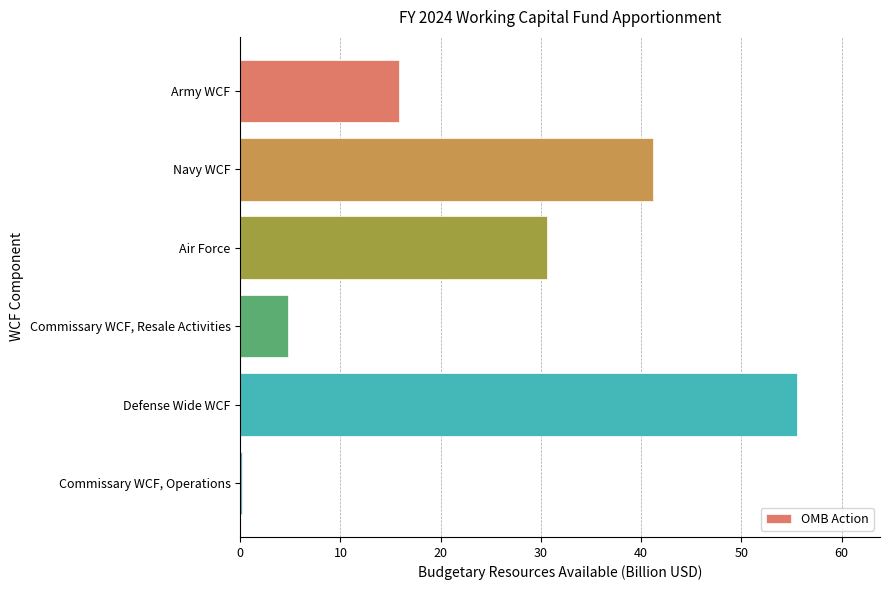

Where is the data nearest to the value 27?

Air Force